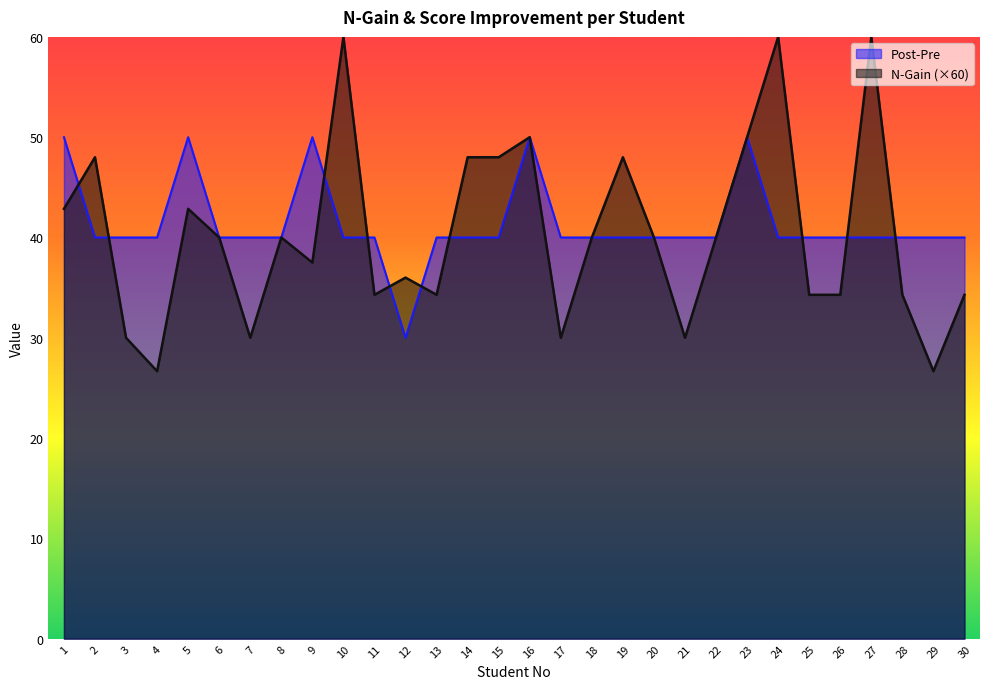

Reading left to right, transcribe all the data shown in this chart.

N-Gain: 1=42.9	2=48.0	3=30.0	4=26.7	5=42.9	6=40.0	7=30.0	8=40.0	9=37.5	10=60.0	11=34.3	12=36.0	13=34.3	14=48.0	15=48.0	16=50.0	17=30.0	18=40.0	19=48.0	20=40.0	21=30.0	22=40.0	23=50.0	24=60.0	25=34.3	26=34.3	27=60.0	28=34.3	29=26.7	30=34.3
Post-Pre: 1=50.0	2=40.0	3=40.0	4=40.0	5=50.0	6=40.0	7=40.0	8=40.0	9=50.0	10=40.0	11=40.0	12=30.0	13=40.0	14=40.0	15=40.0	16=50.0	17=40.0	18=40.0	19=40.0	20=40.0	21=40.0	22=40.0	23=50.0	24=40.0	25=40.0	26=40.0	27=40.0	28=40.0	29=40.0	30=40.0